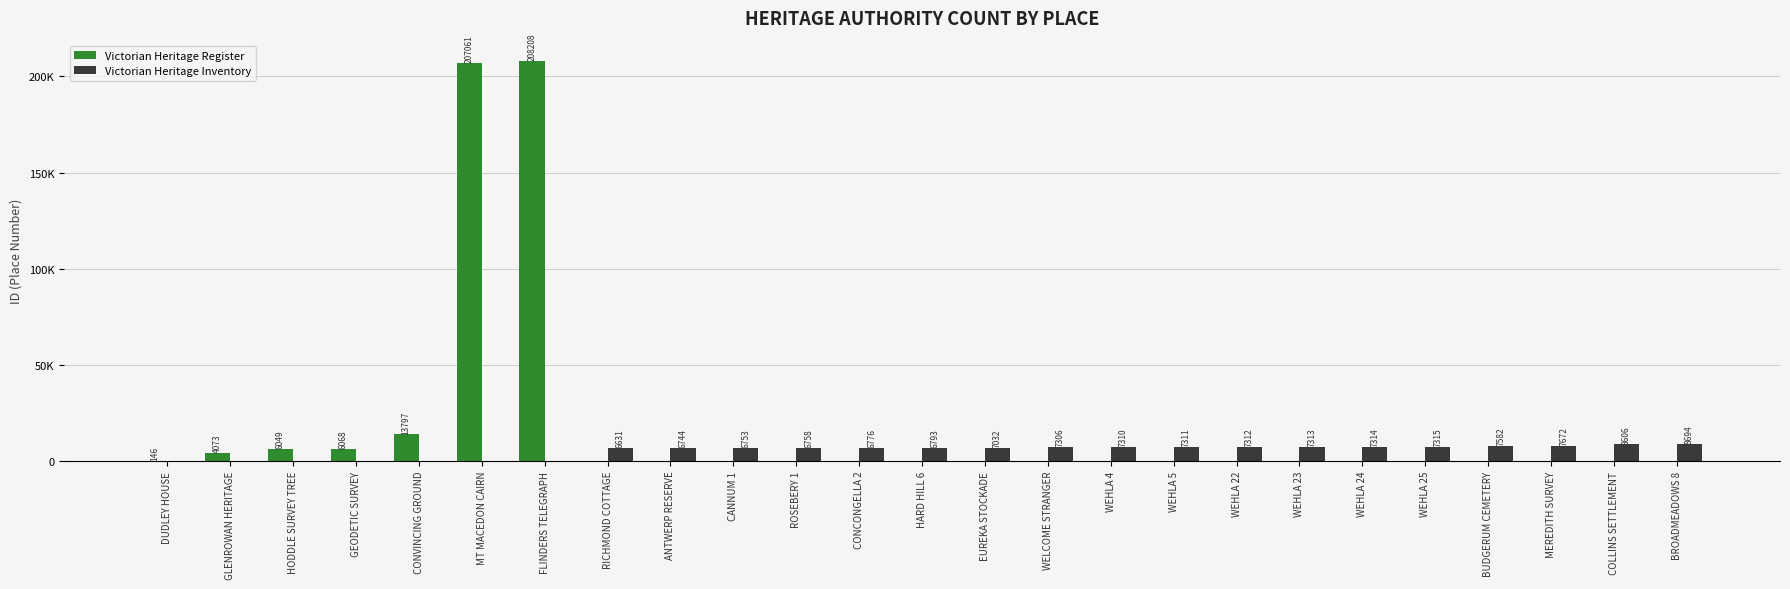

At ROSEBERY 1, list the series in order from smallest to largest.

Victorian Heritage Register, Victorian Heritage Inventory